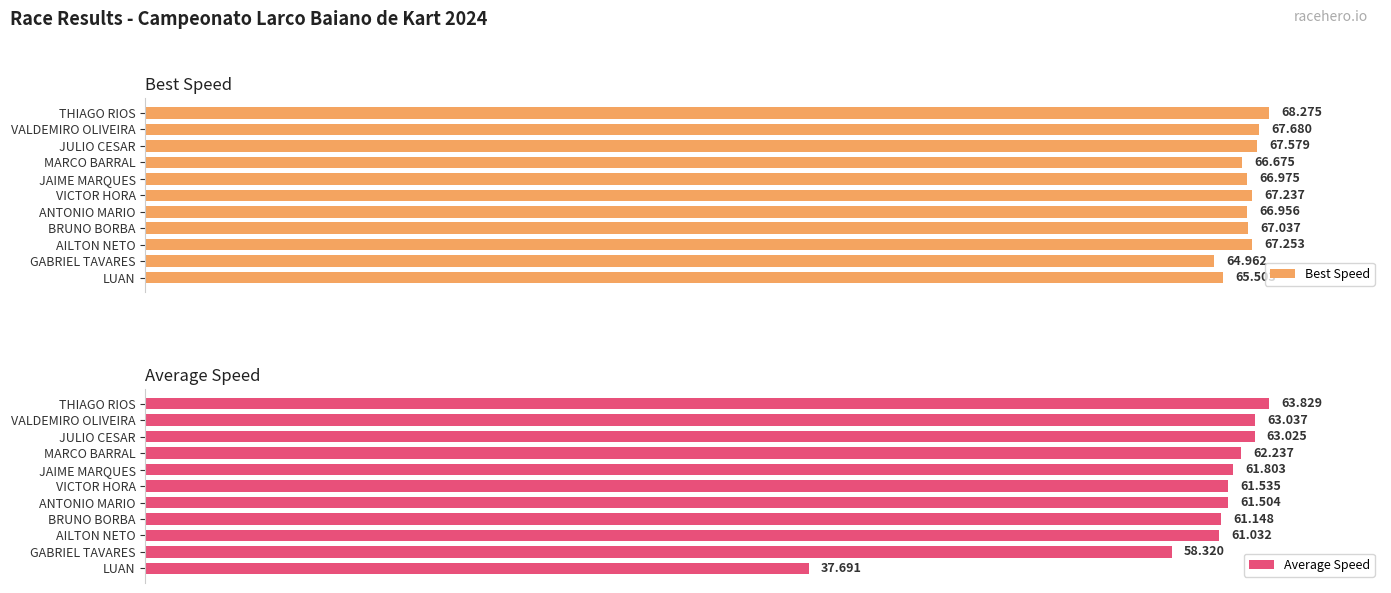

Reading left to right, extract all data points from this chart.

Best Speed: 65.5	65.0	67.3	67.0	67.0	67.2	67.0	66.7	67.6	67.7	68.3
Average Speed: 37.7	58.3	61.0	61.1	61.5	61.5	61.8	62.2	63.0	63.0	63.8